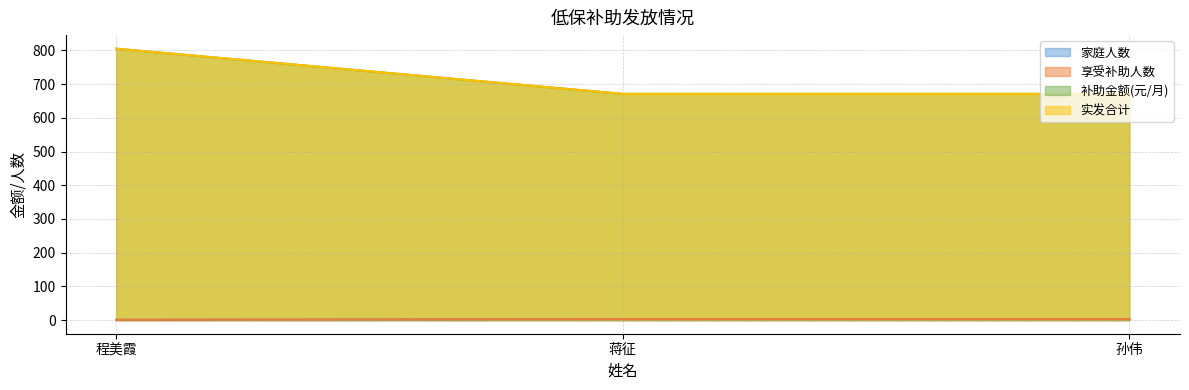

What is the sum of the 家庭人数 values at 程美霞 and 蒋征?

4